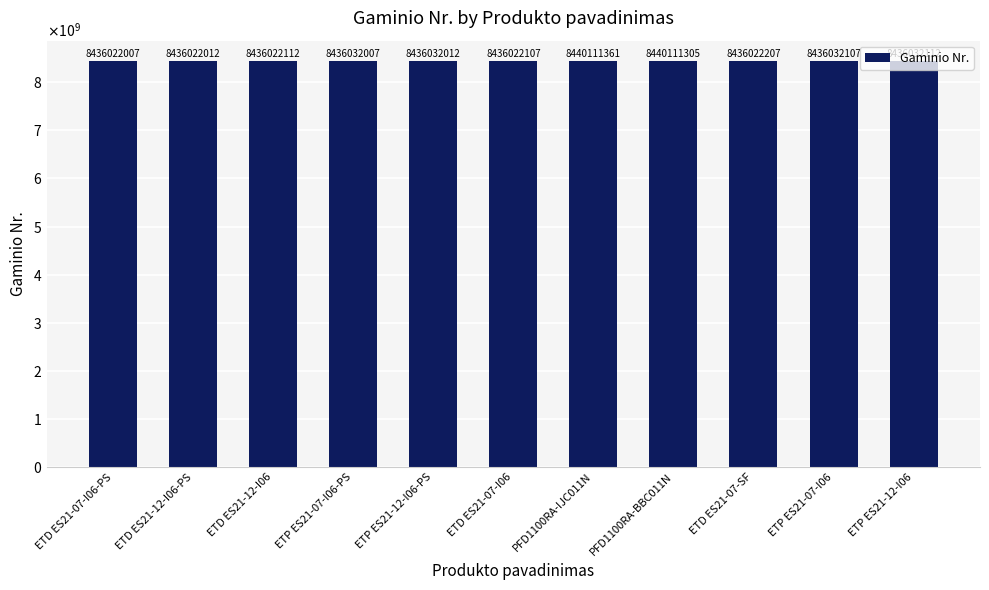

What is the difference between the values at PFD1100RA-IJC011N and ETD ES21-07-I06?

4089254